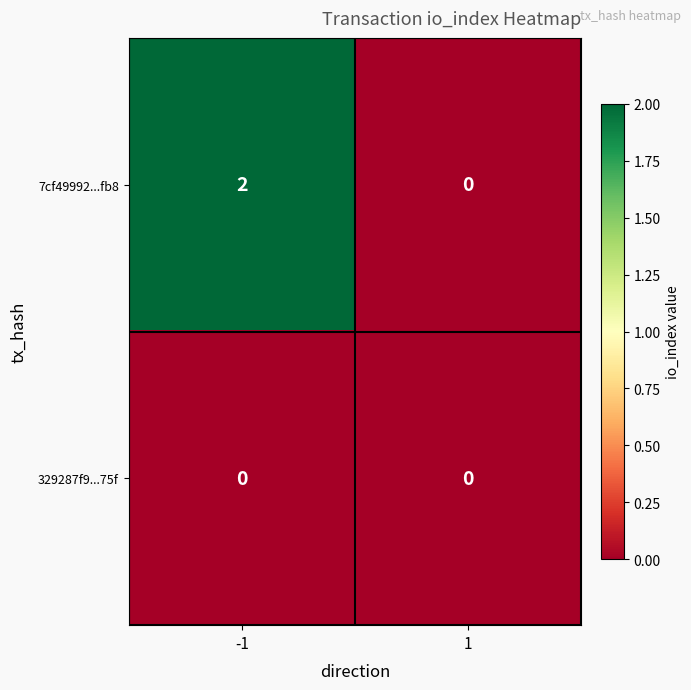

Which series changed the most between -1 and 1?

7cf49992...fb8